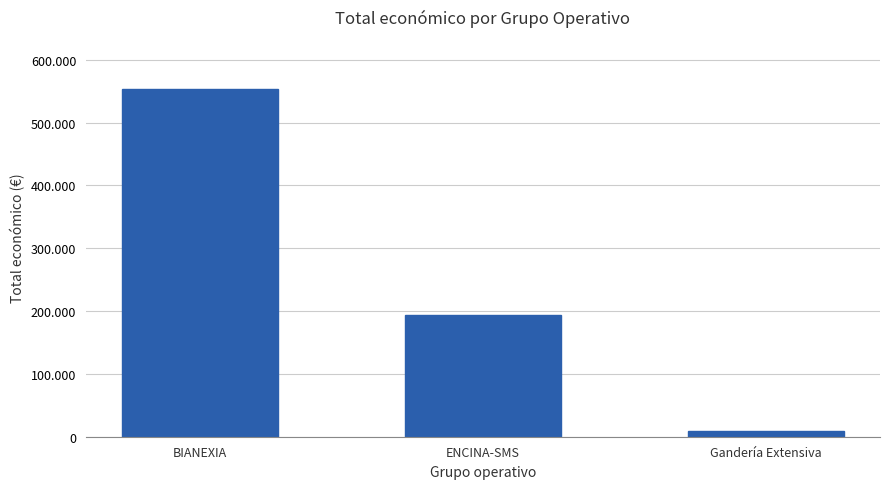

Reading right to left, transcribe all the data shown in this chart.

Gandería Extensiva=9573	ENCINA-SMS=193149	BIANEXIA=553196